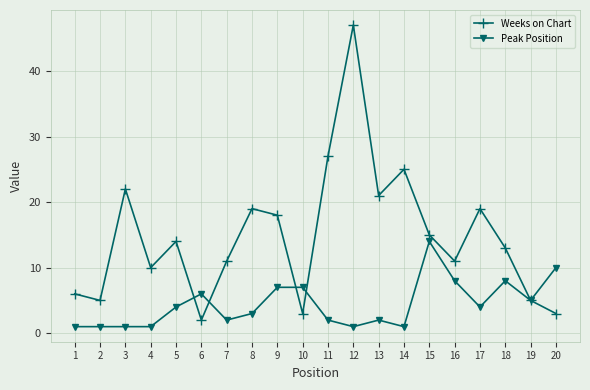

How many series are shown in this chart?

2